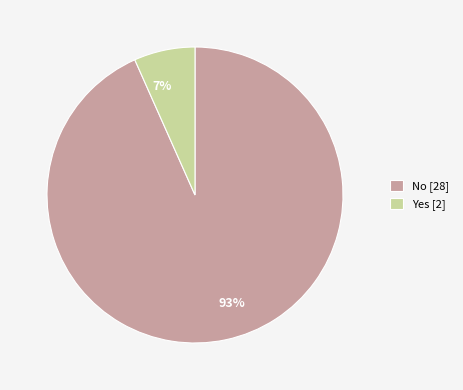

Combined, do No [28] and Yes [2] account for over 50%?

Yes